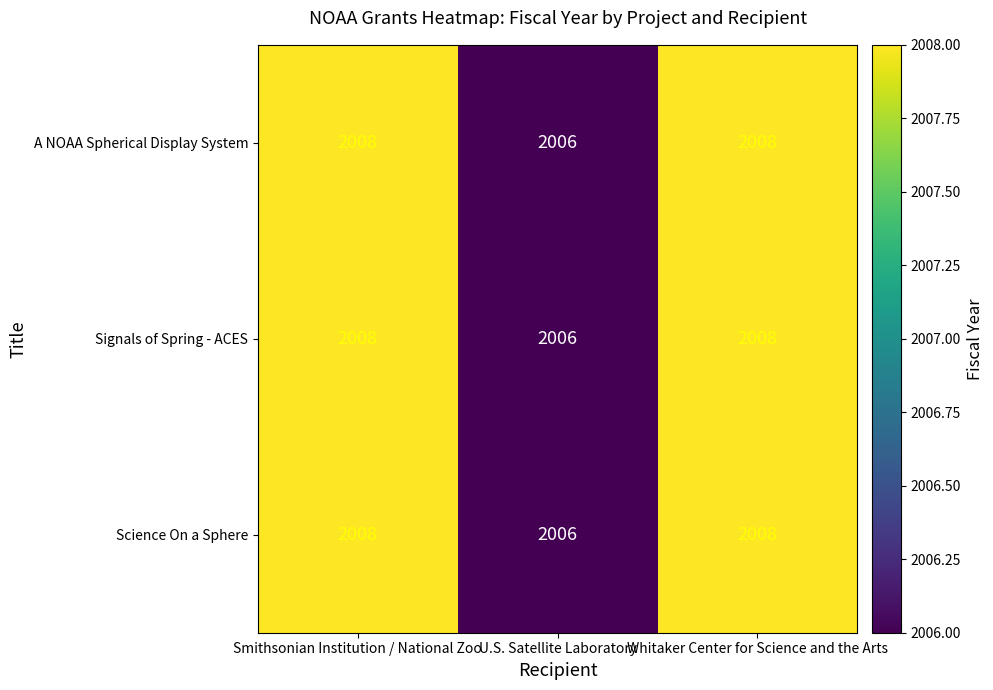

Which category has the lowest value in the Signals of Spring - ACES series?

U.S. Satellite Laboratory